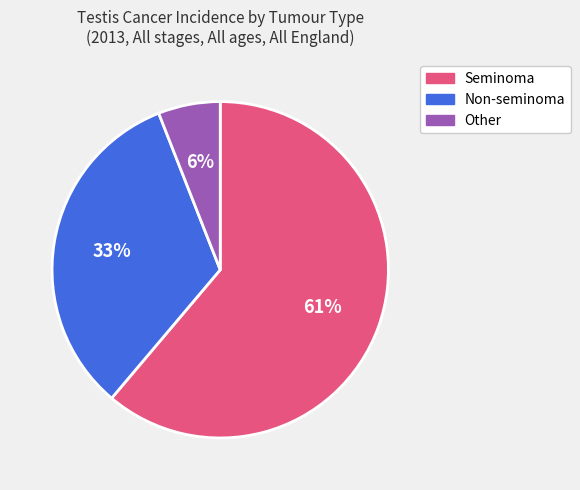

Is there any slice that represents more than half of the pie?

Yes